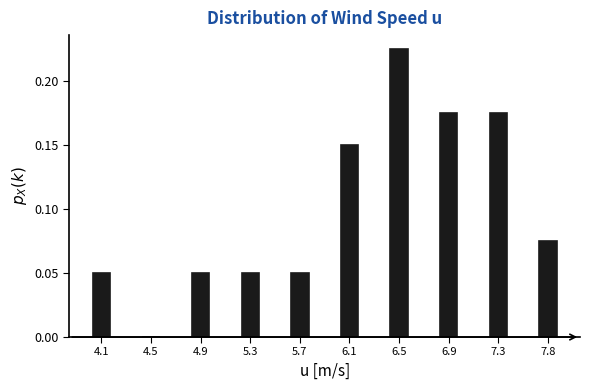

Which label corresponds to the largest value in the chart?

6.5